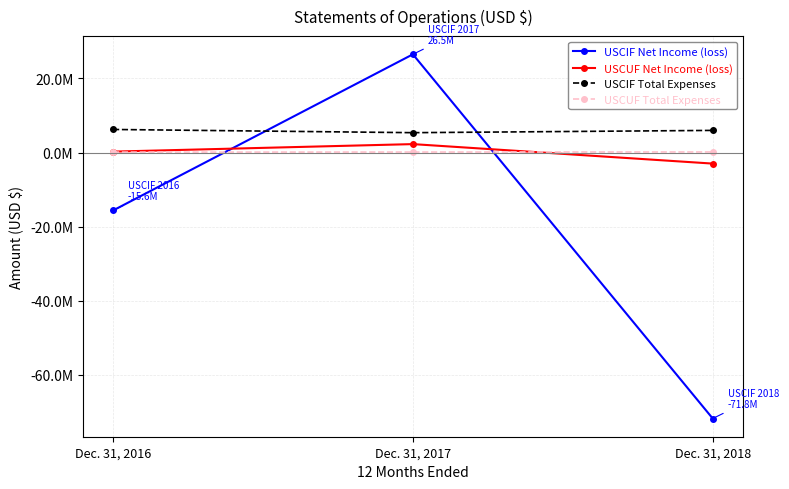

Rank the series by their maximum value, from highest to lowest.

USCIF Net Income (loss), USCIF Total Expenses, USCUF Net Income (loss), USCUF Total Expenses